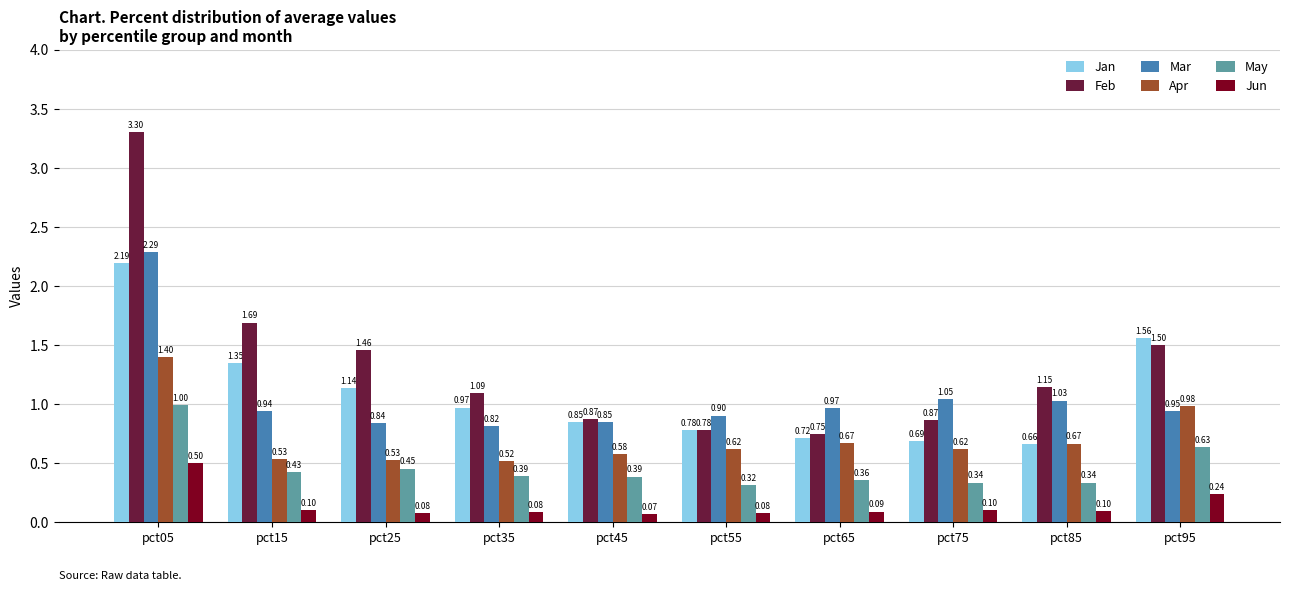

At how many categories does at least one series exceed 1?

7